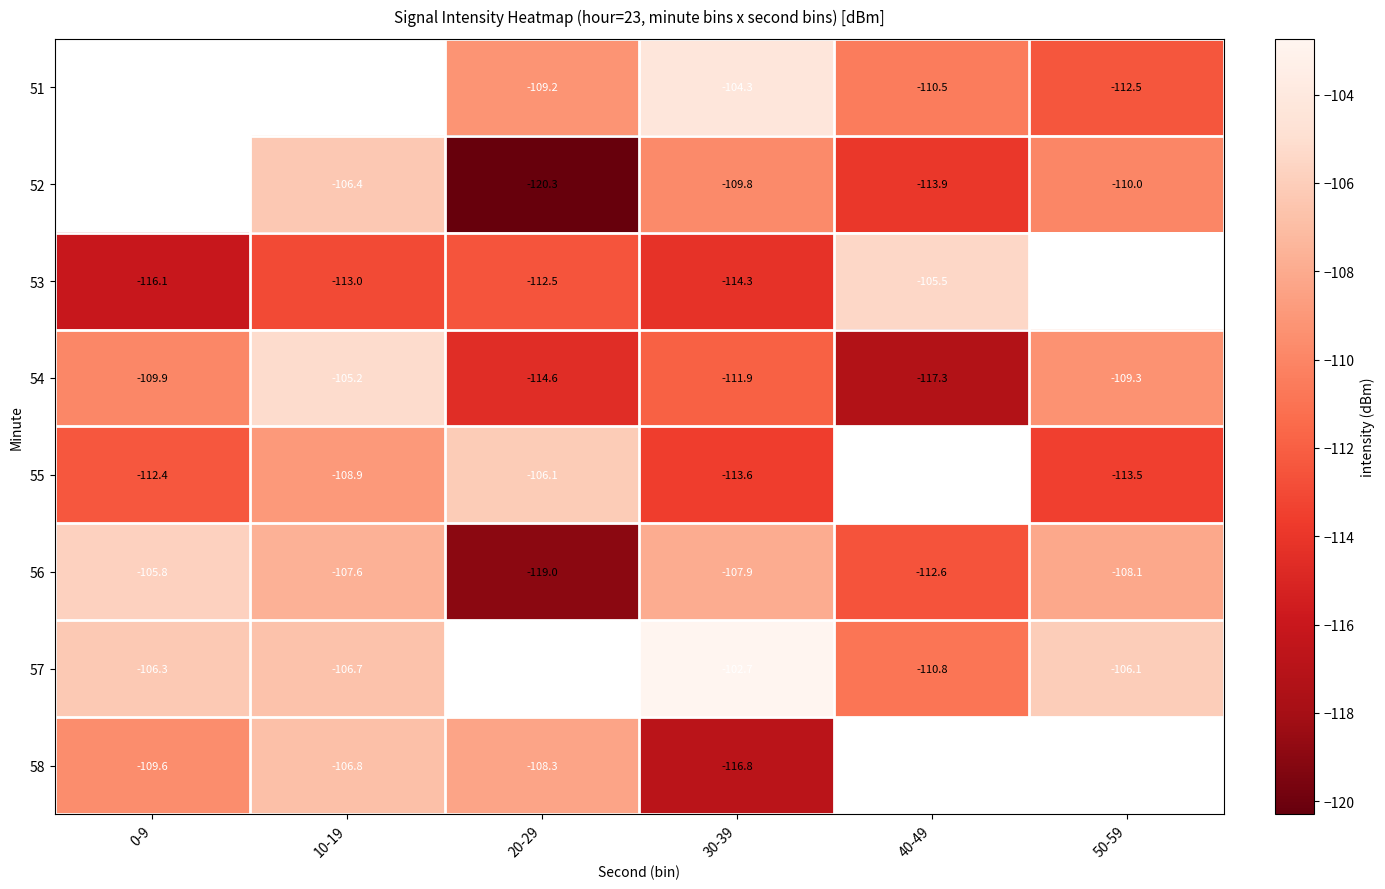

What is the sum of the 54 values at 20-29 and 30-39?

-226.4